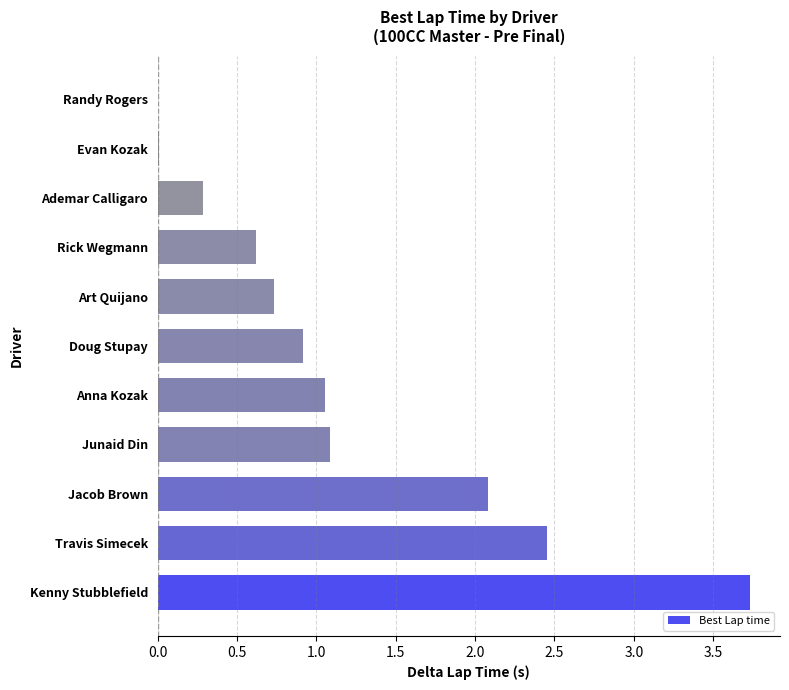

The value at Ademar Calligaro is 0.3. True or false?

True